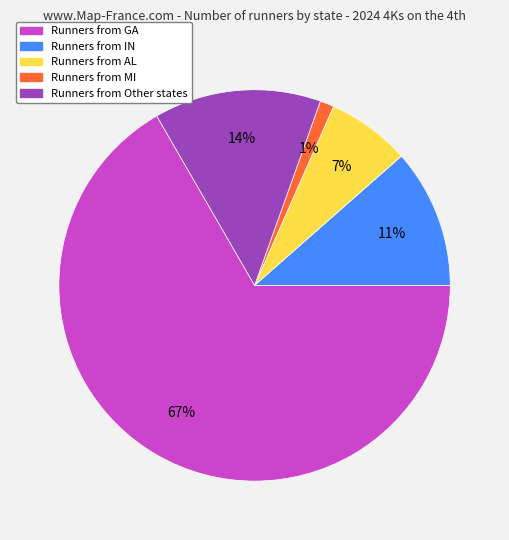

Count the number of slices in the pie.

5